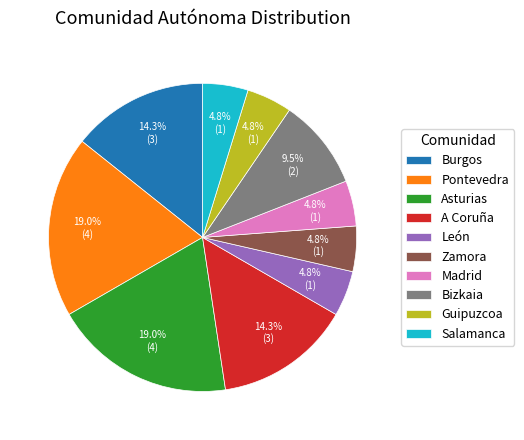

Combined, do Bizkaia and Salamanca account for over 50%?

No